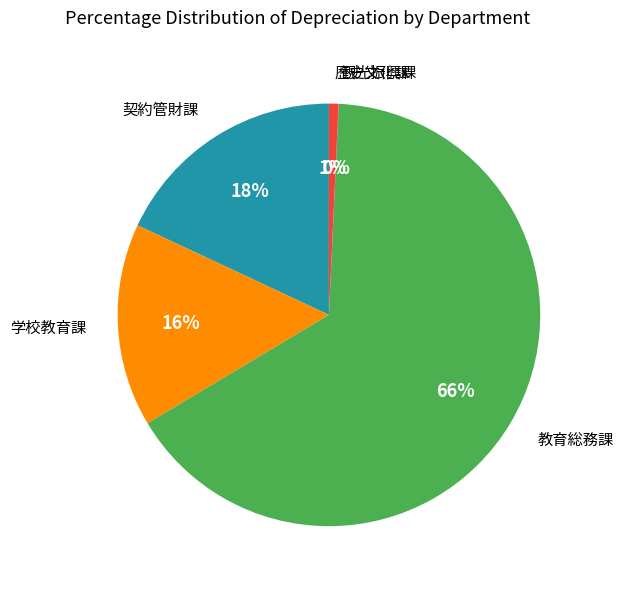

Is there any slice that represents more than half of the pie?

Yes